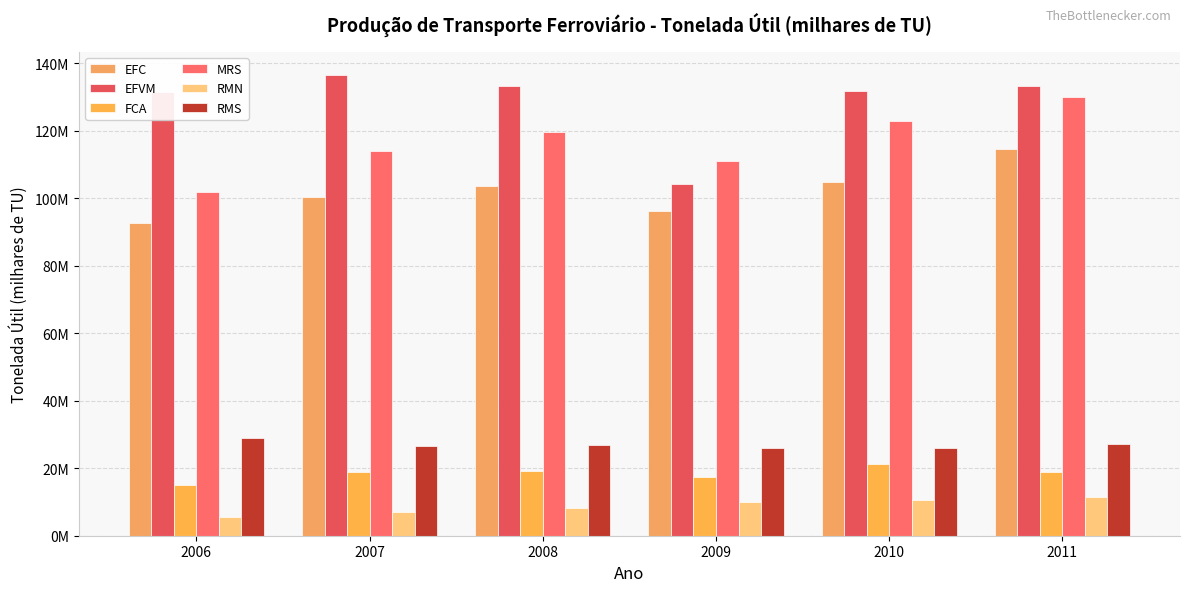

The EFC series shows 100360971 at 2007. True or false?

True